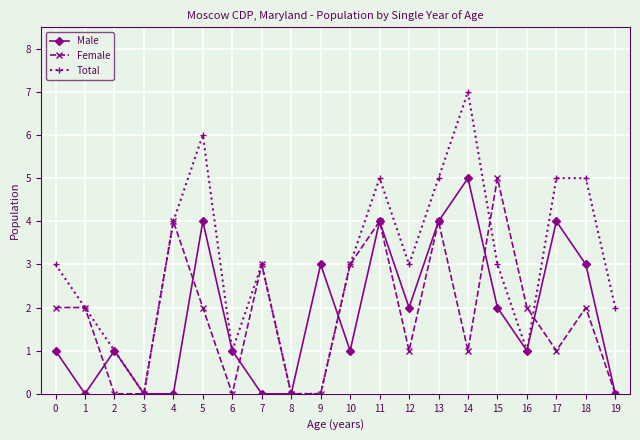

Which series has the widest spread of values?

Total